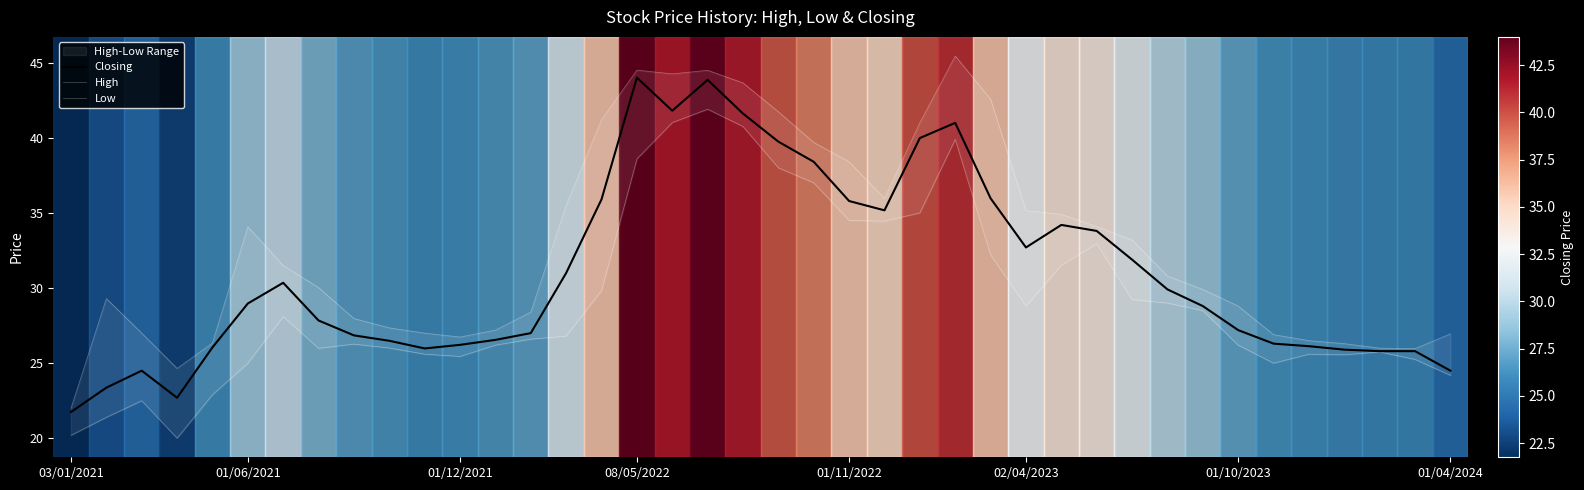

Rank the series at 38 from lowest to highest value.

Low, Closing, High